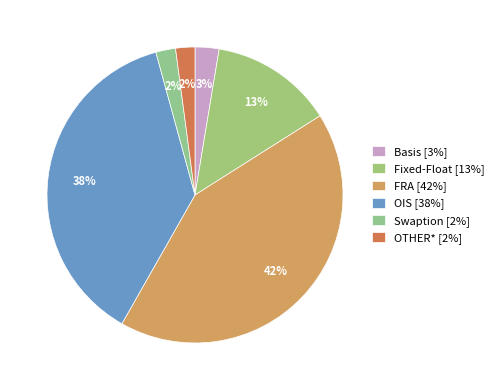

Combined, do FRA and OIS account for over 50%?

Yes